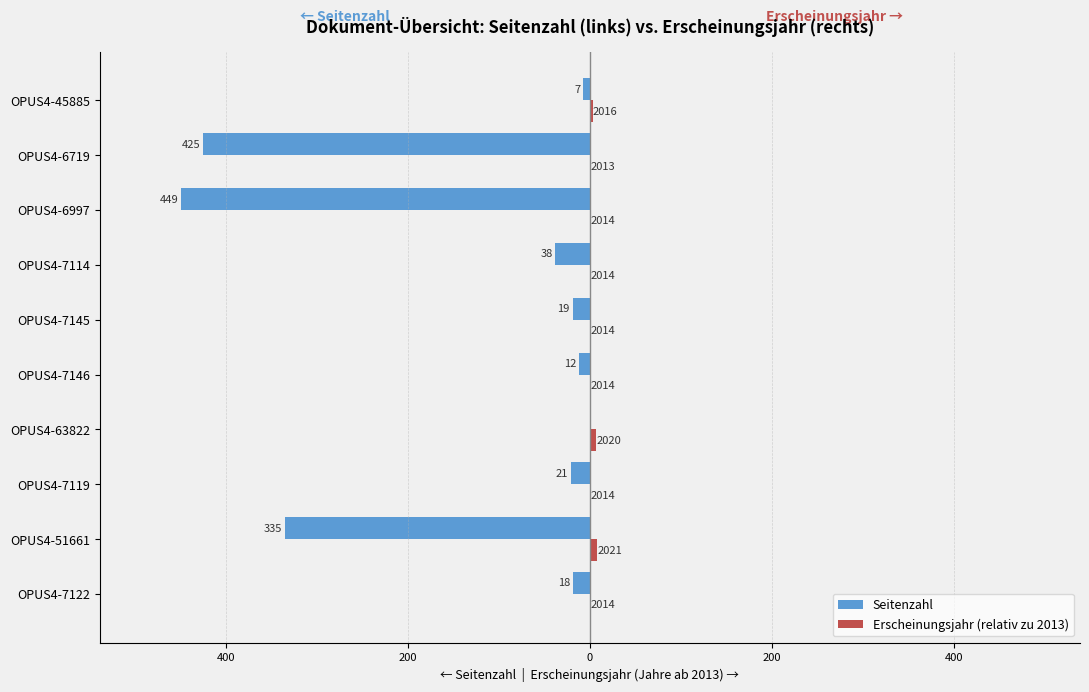

How many values in the Seitenzahl series are below -19?

5